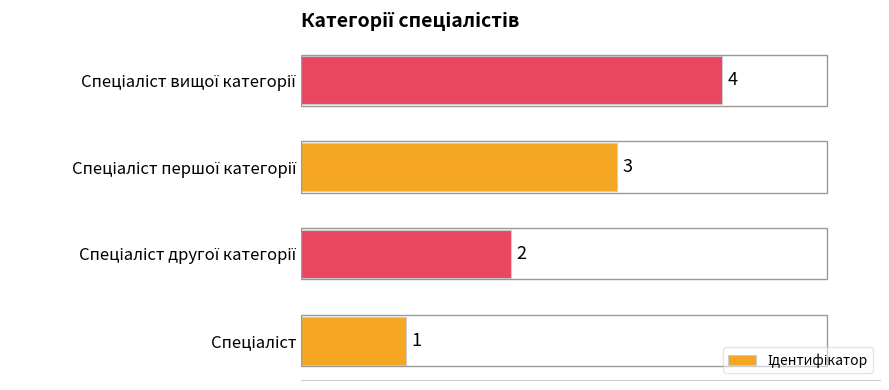

What is the sum of all values?

10